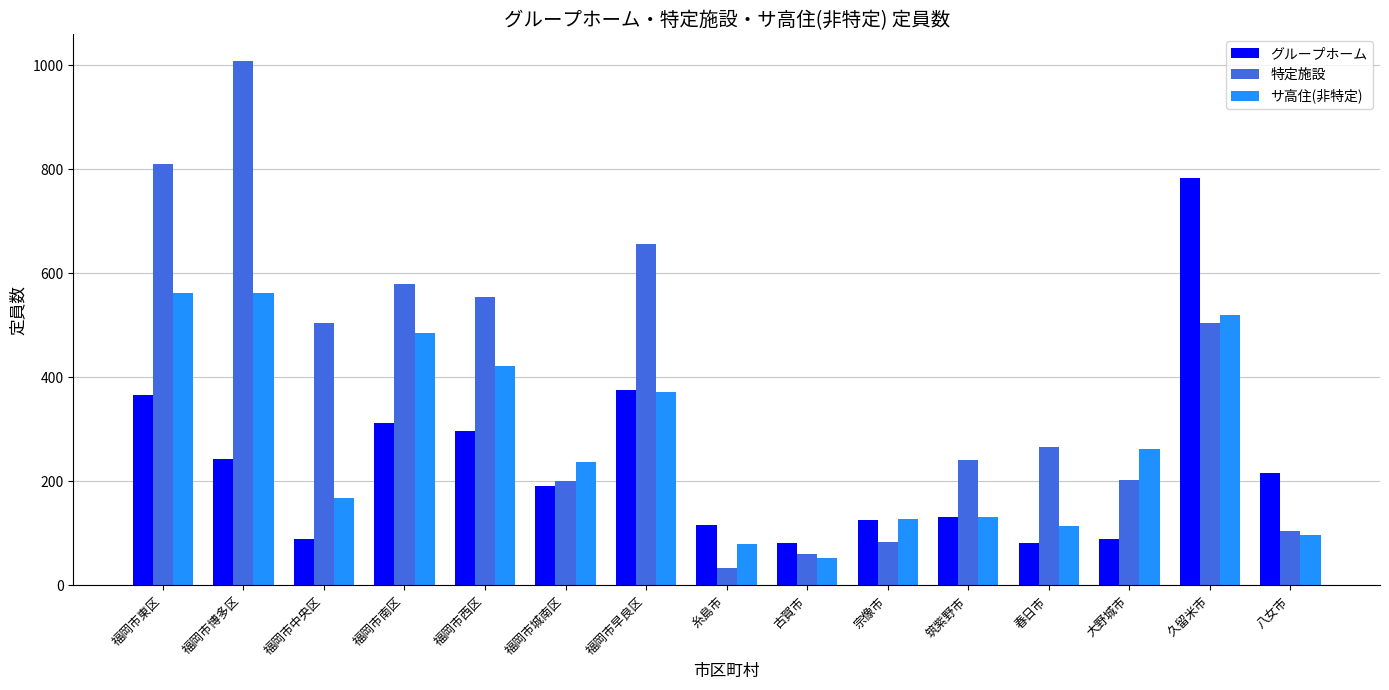

Is it true that 特定施設 equals 266 at 春日市?

True